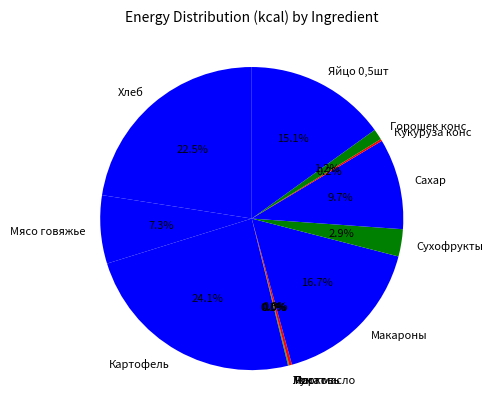

Combined, do Яйцо 0,5шт and Сахар account for over 50%?

No